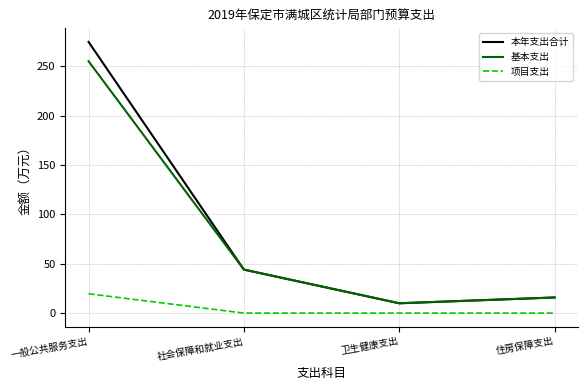

True or false: 项目支出 has more than 1 points higher than both neighbors.

False